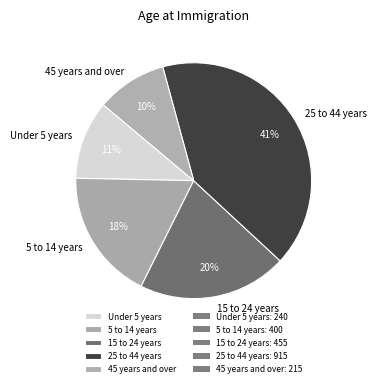

Which has a higher value, 45 years and over or 25 to 44 years?

25 to 44 years